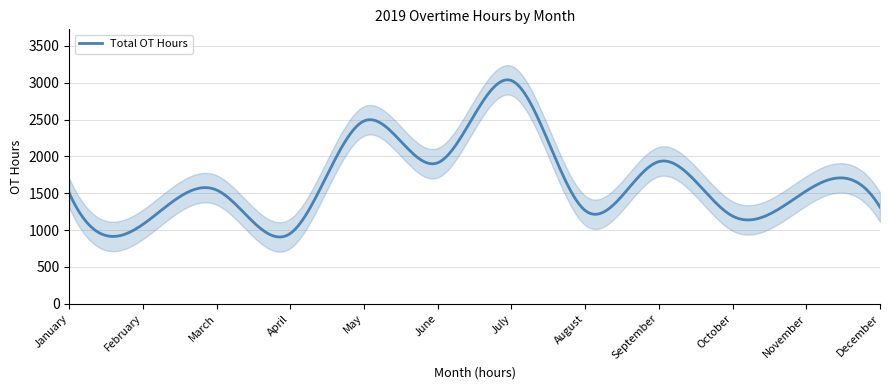

How many interior local peaks does the Total OT Hours series have?

5